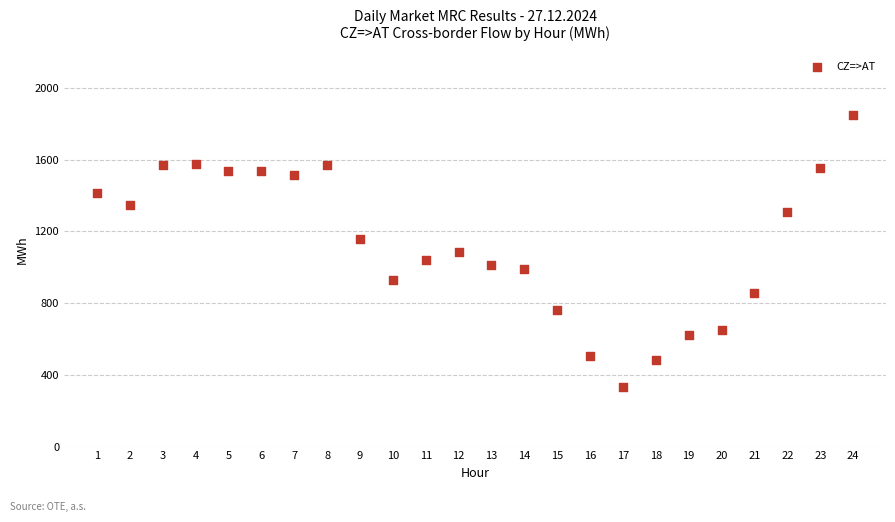

What is the range of Y values (max minus min)?

1515.7